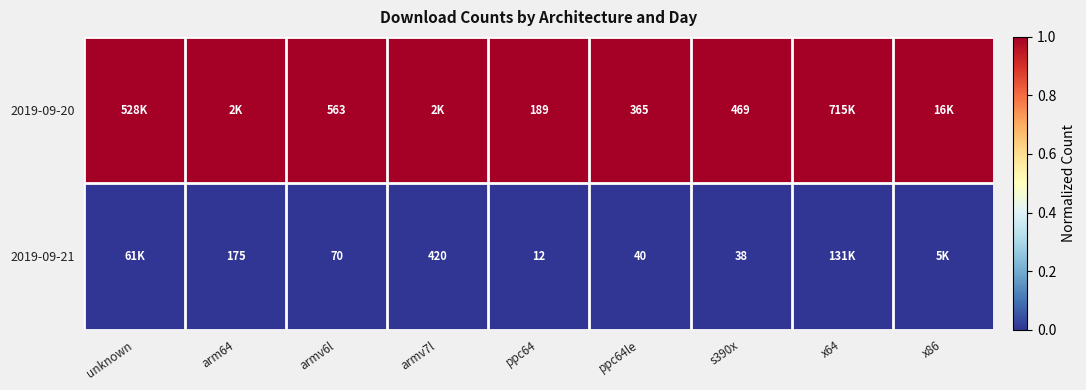

At which category is the sum across all series the highest?

unknown